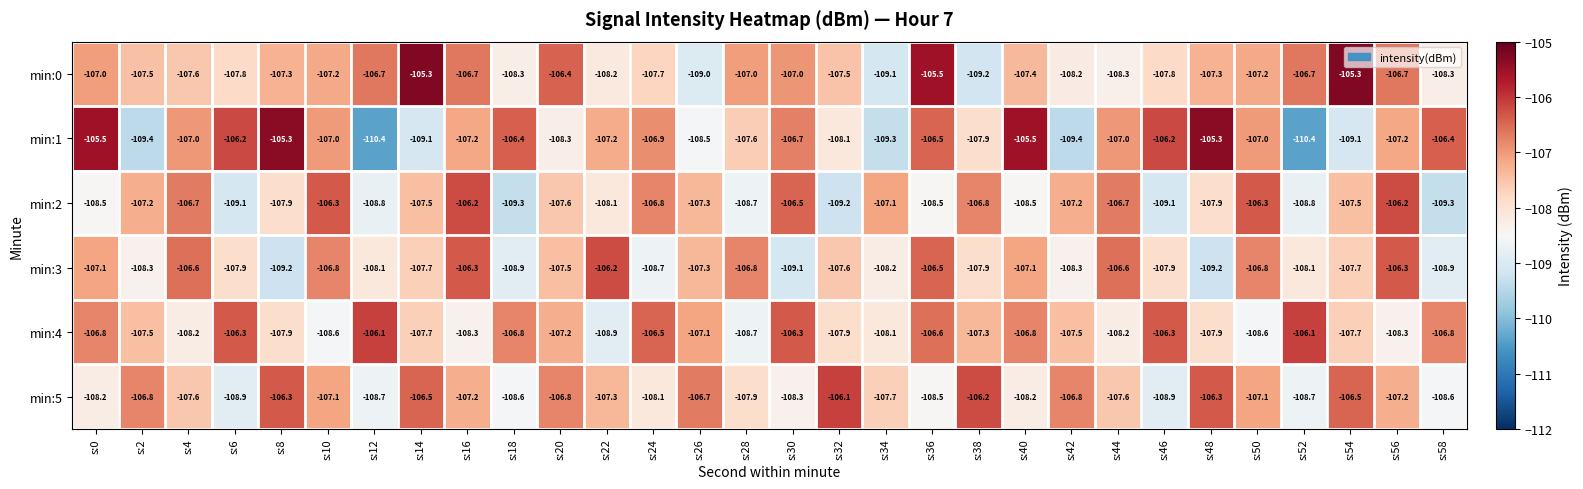

Is it true that min:3 equals -39.4 at s:2?

False